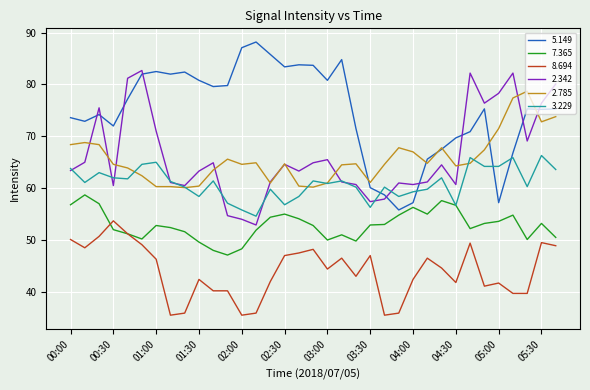

Which series has the largest total across all categories?

5.149